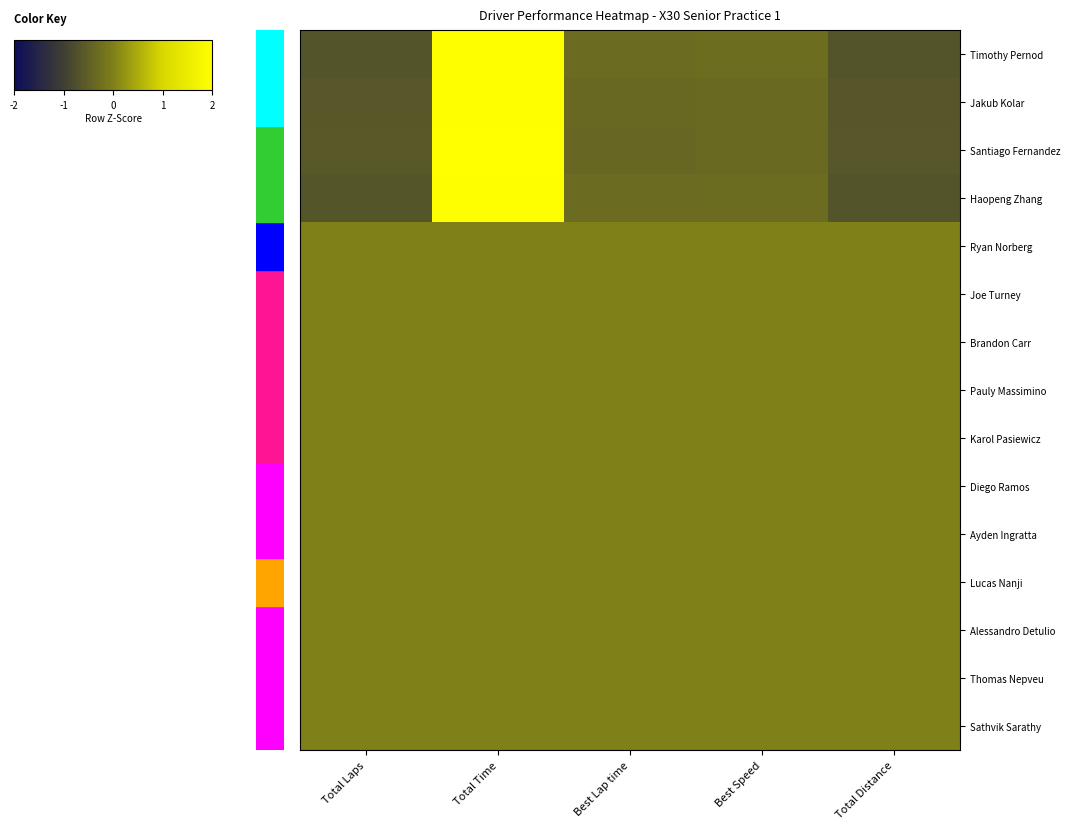

What is the difference between the highest and lowest values at Total Time?

2.0